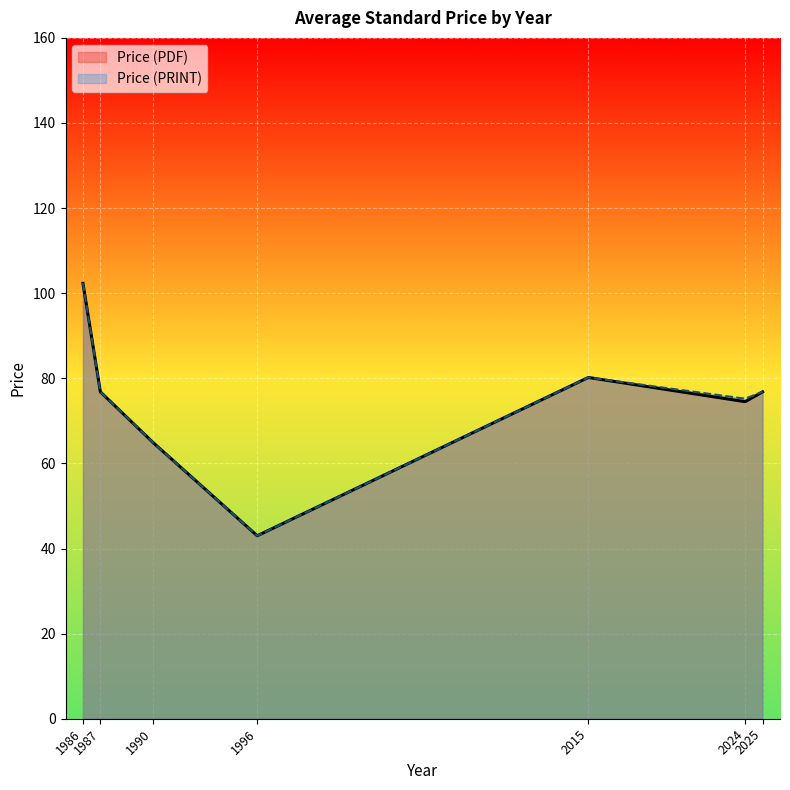

At 2015, list the series in order from largest to smallest.

Price (PDF), Price (PRINT)